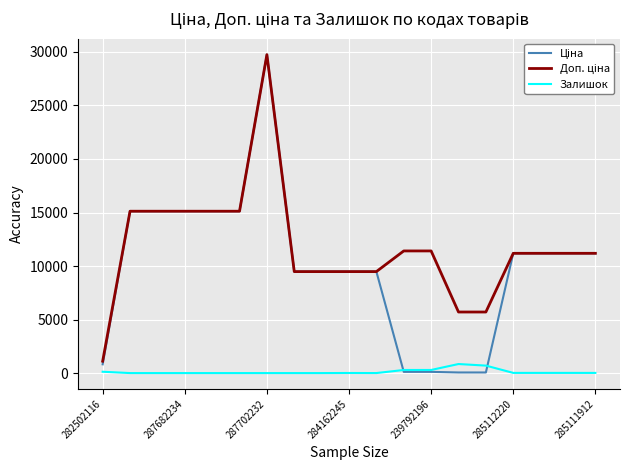

Count the number of data series in this chart.

3